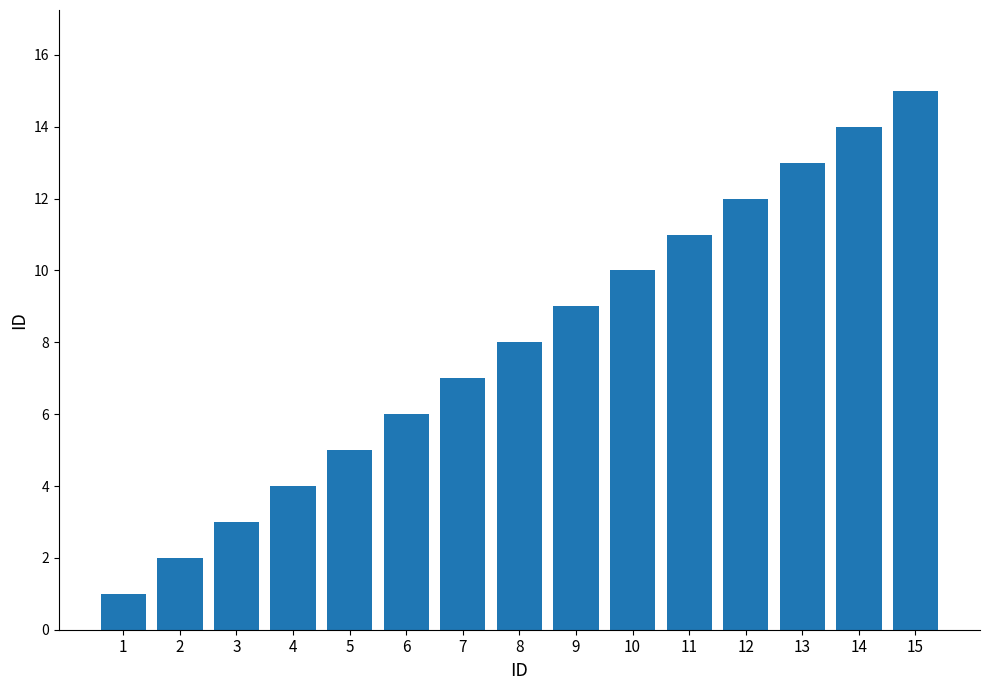

What is the average value?

8